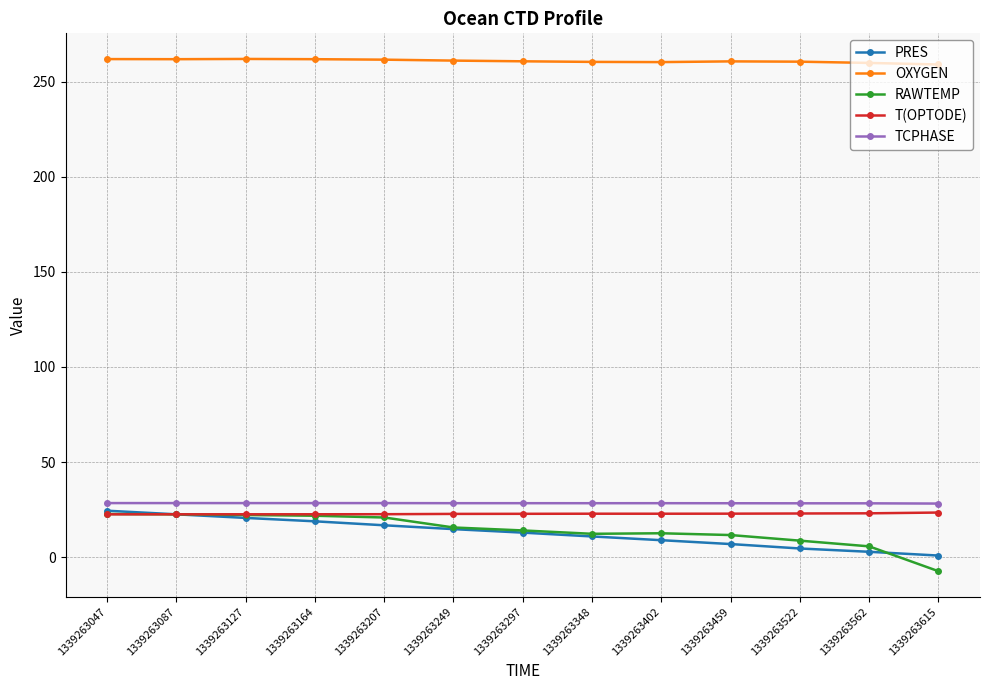

What is the smallest value displayed?

-7.4